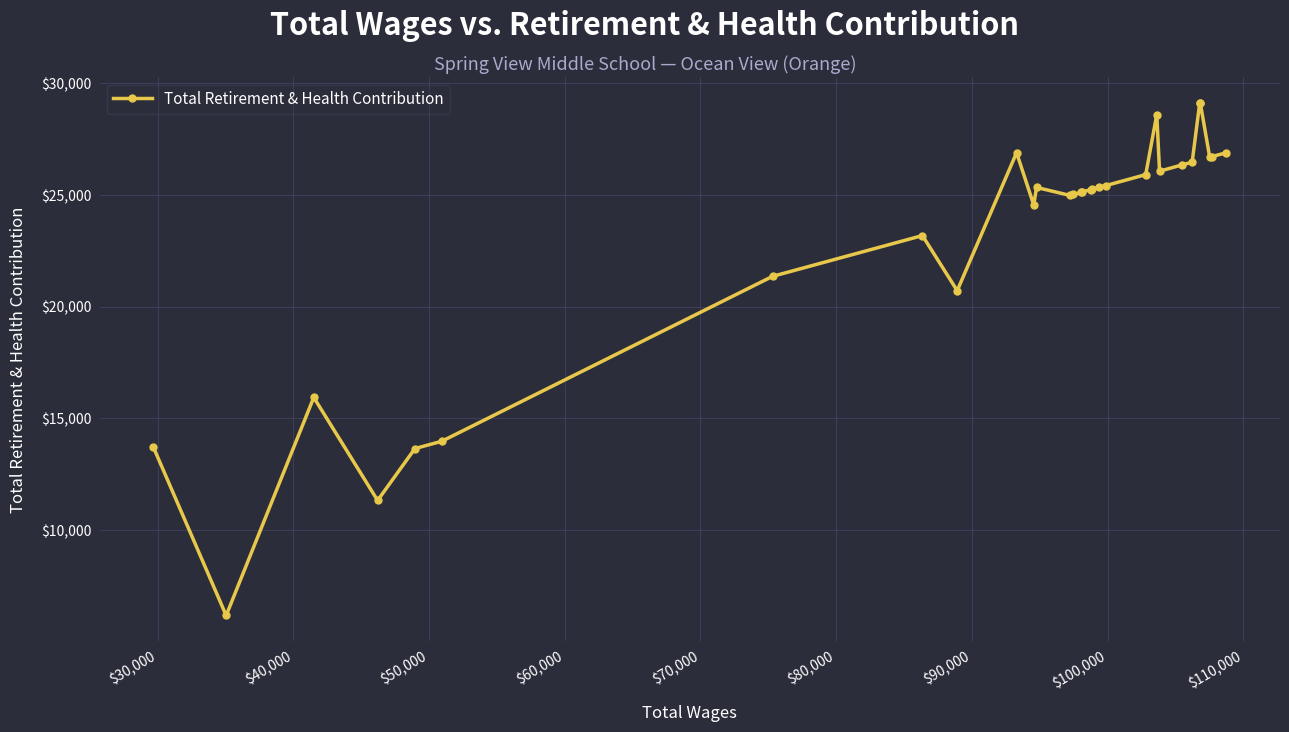

What is the minimum value shown in the chart?

6199